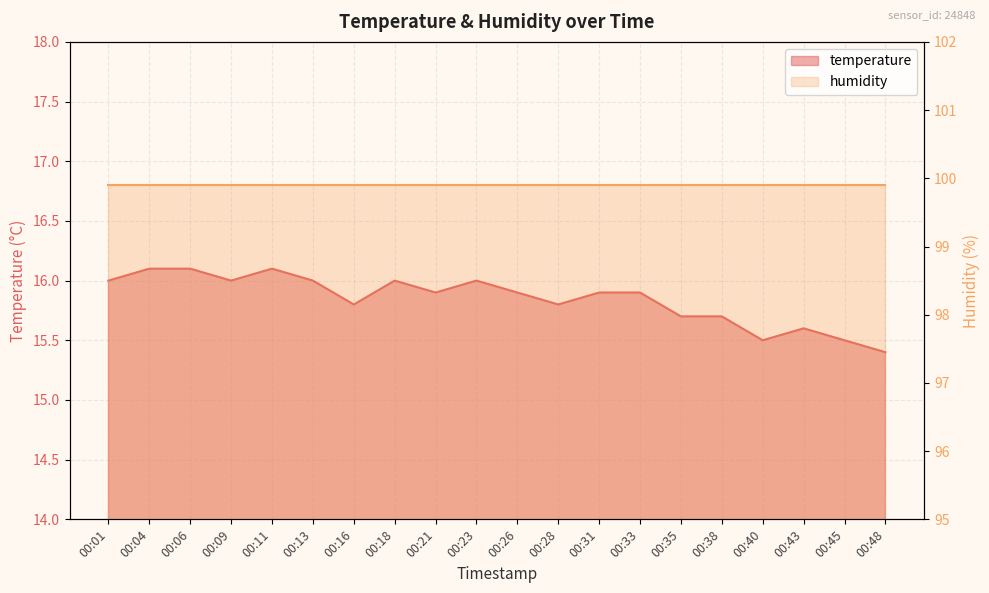

What is the change in value from 00:28 to 00:35?

-0.1